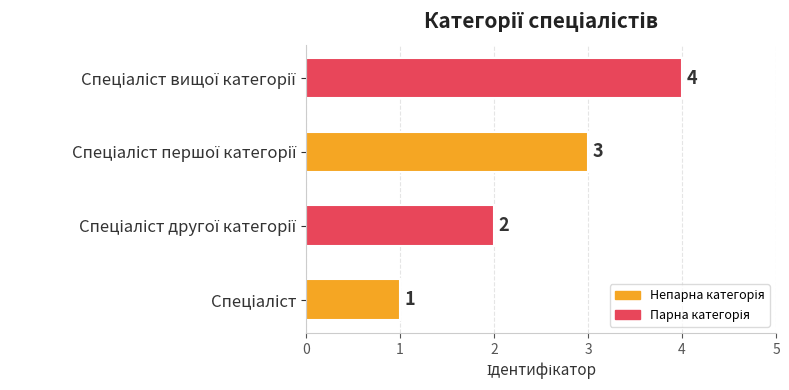

What is the sum of all values?

10